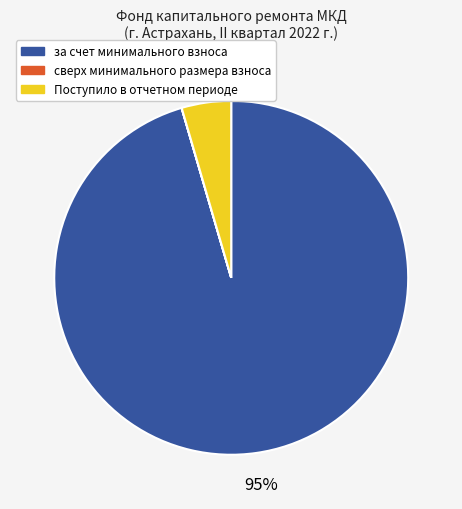

Is the sum of за счет минимального взноса and Поступило в отчетном периоде greater than half?

Yes